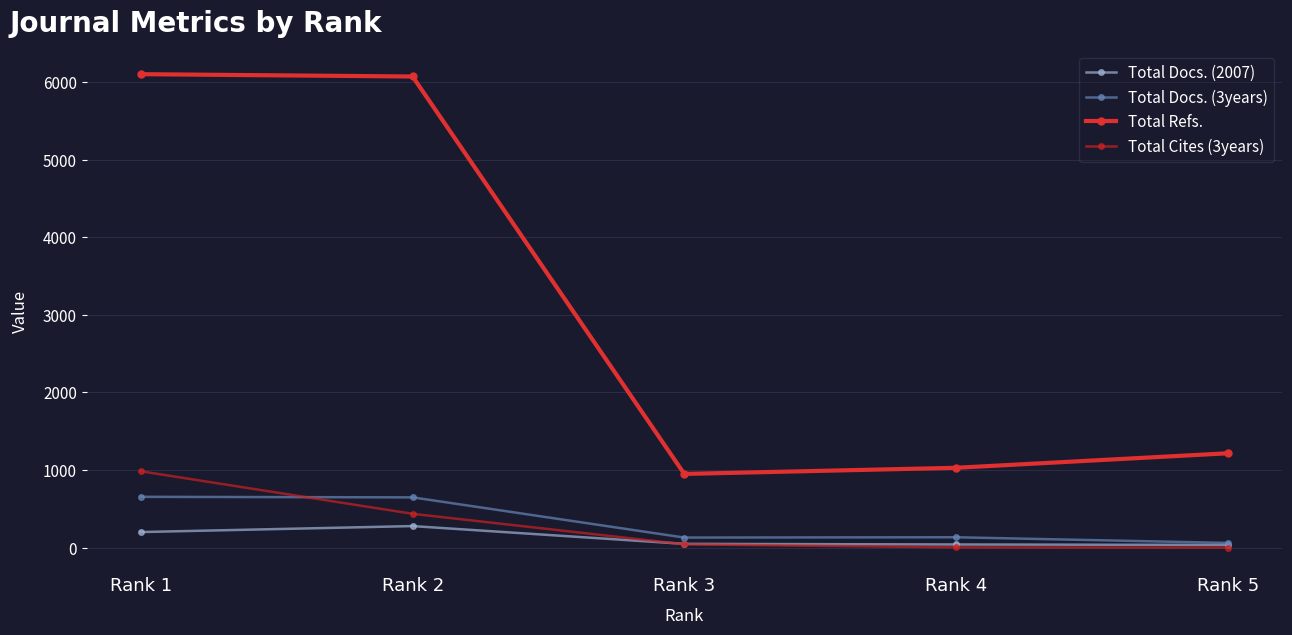

At which label does Total Docs. (3years) first exceed 134?

Rank 1